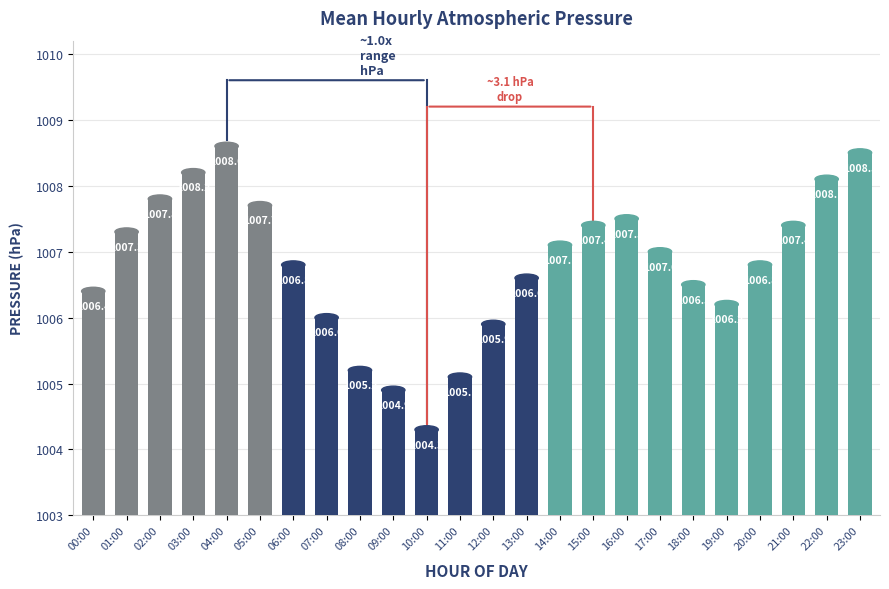

What is the label of the 2nd bar from the left?

01:00